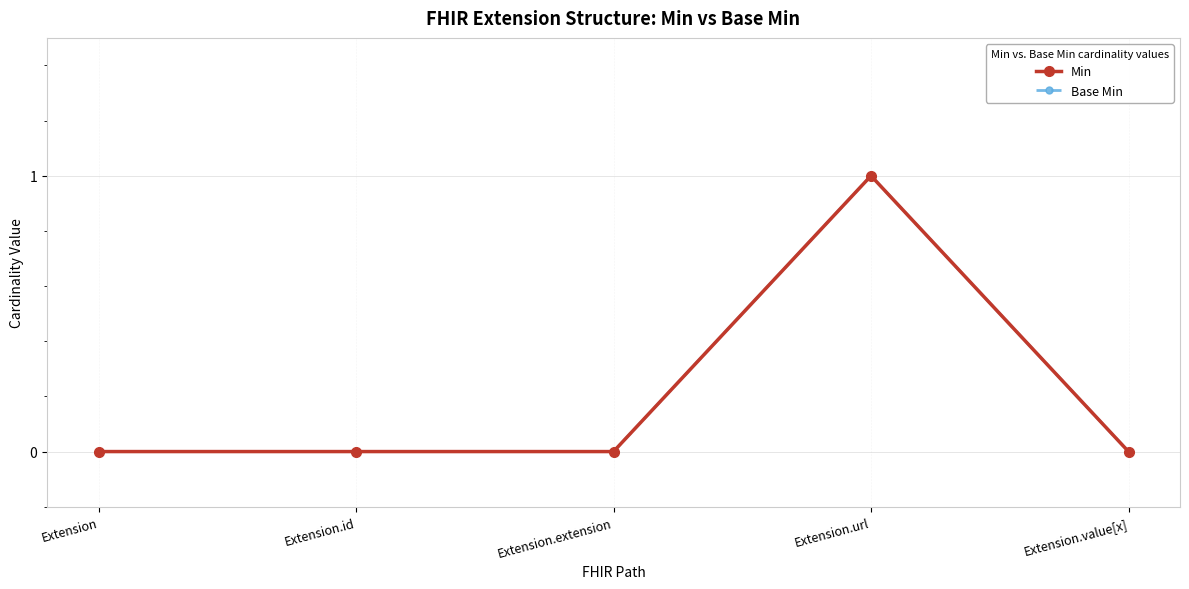

Is this an area chart (filled region under the line)?

No